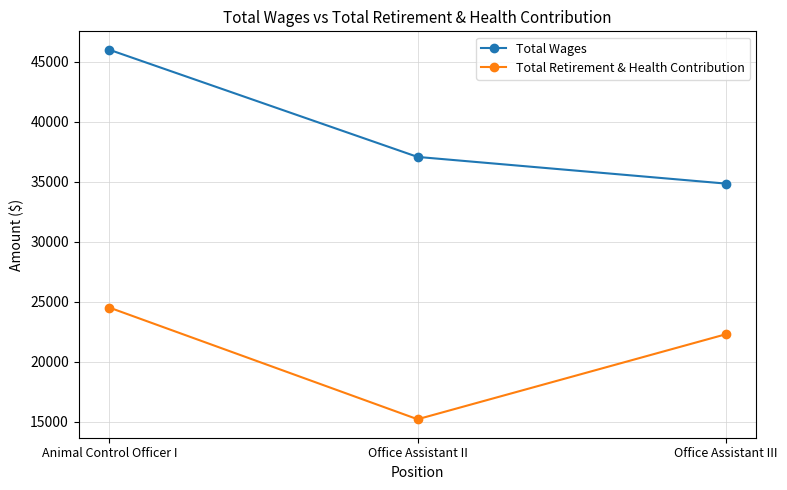

What is the label of the 3rd point from the right?

Animal Control Officer I